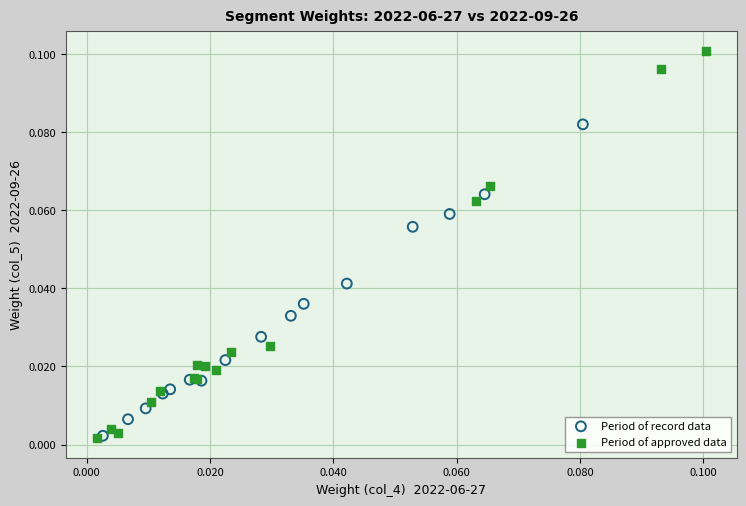

What are all the series names shown in the legend?

Period of record data, Period of approved data